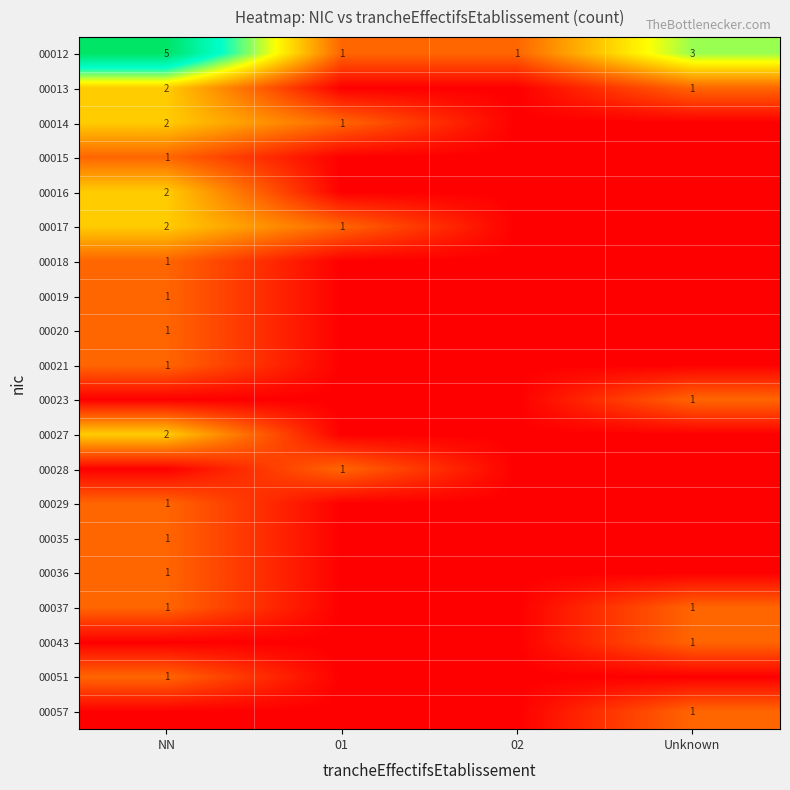

Between 01 and NN, which is larger?

NN